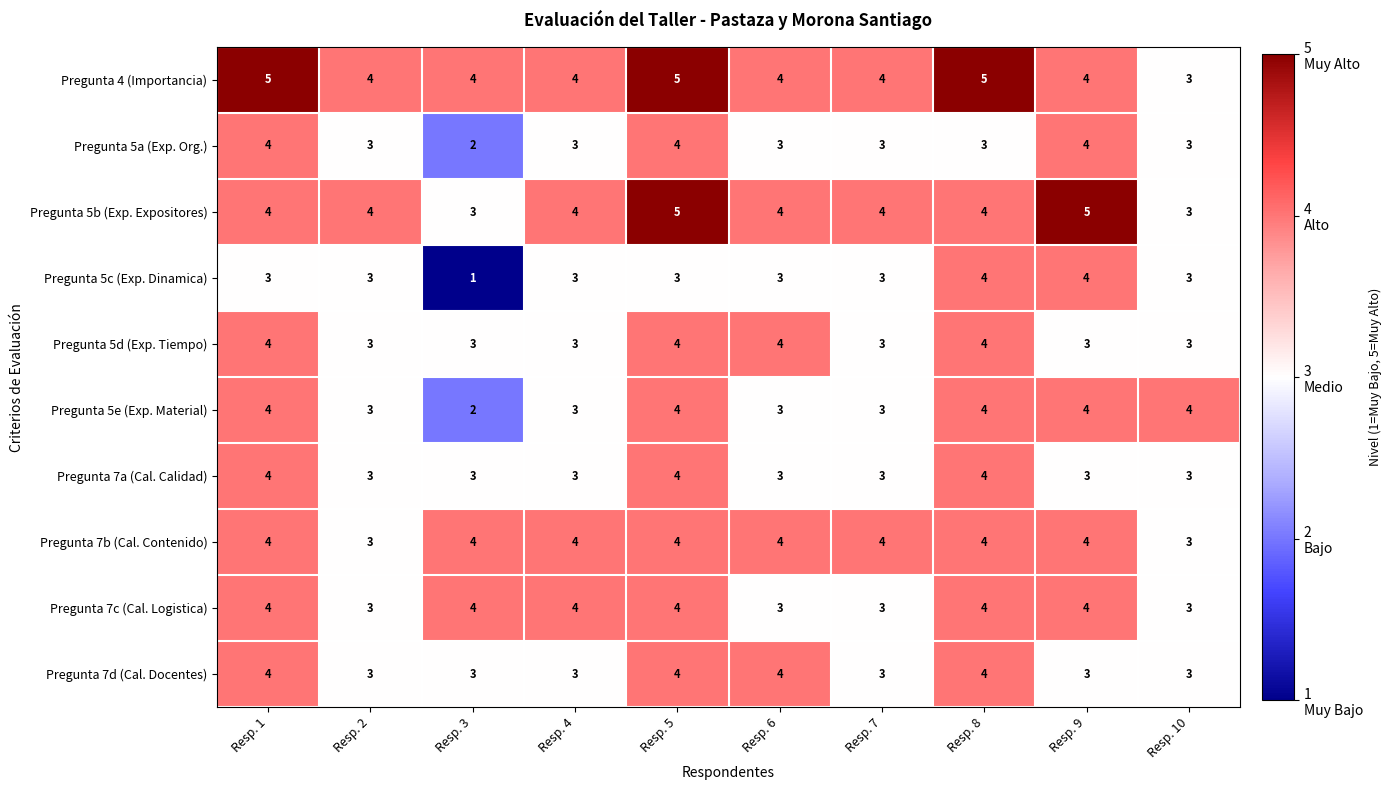

Is it true that Pregunta 7d (Cal. Docentes) equals 1 at Resp. 7?

False